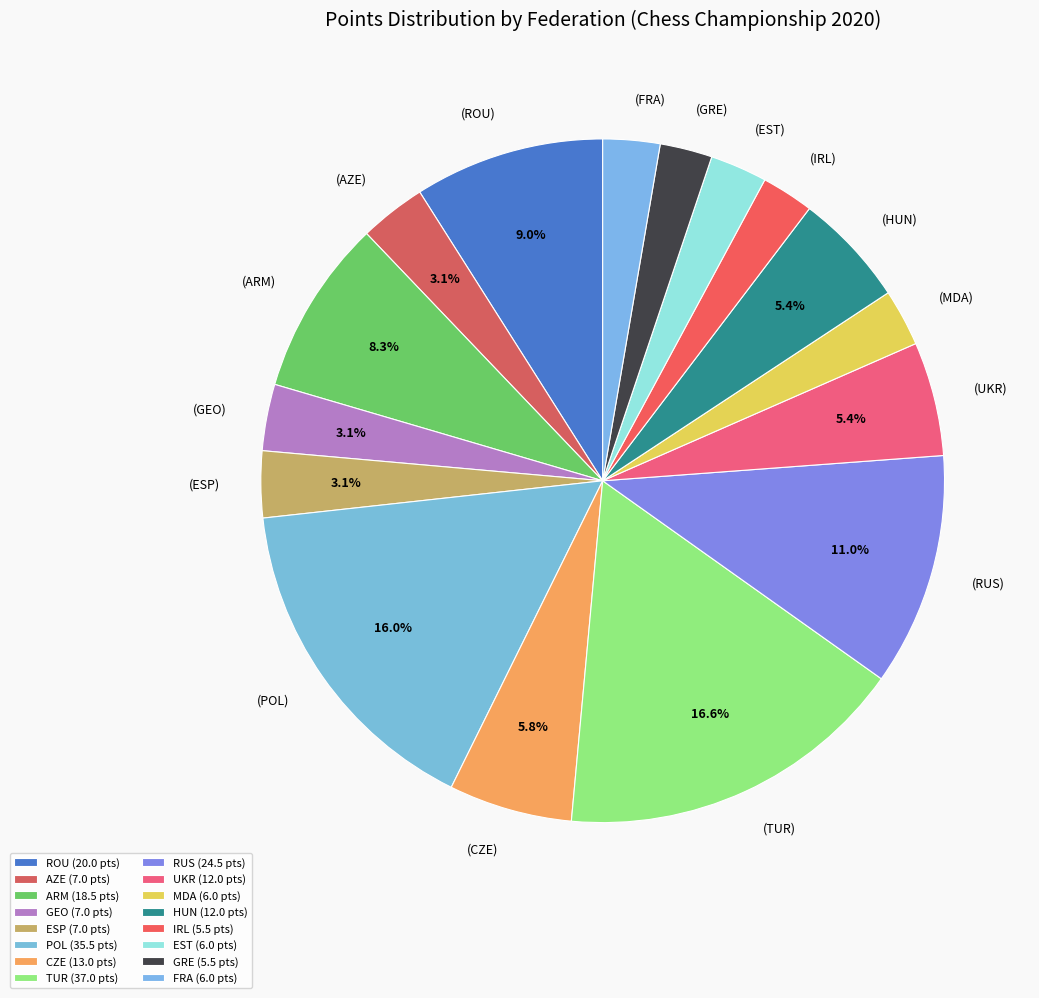

How many segments does this pie chart have?

16